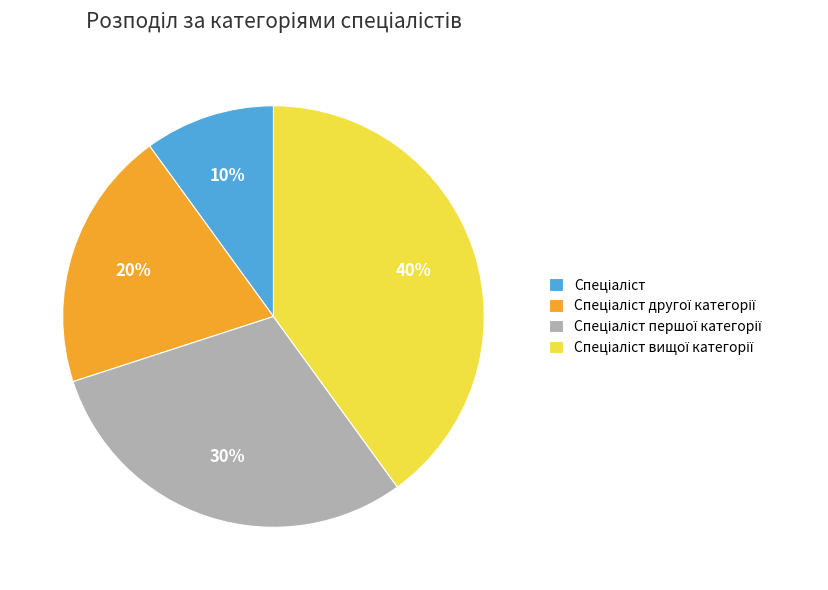

Does any single category account for the majority?

No